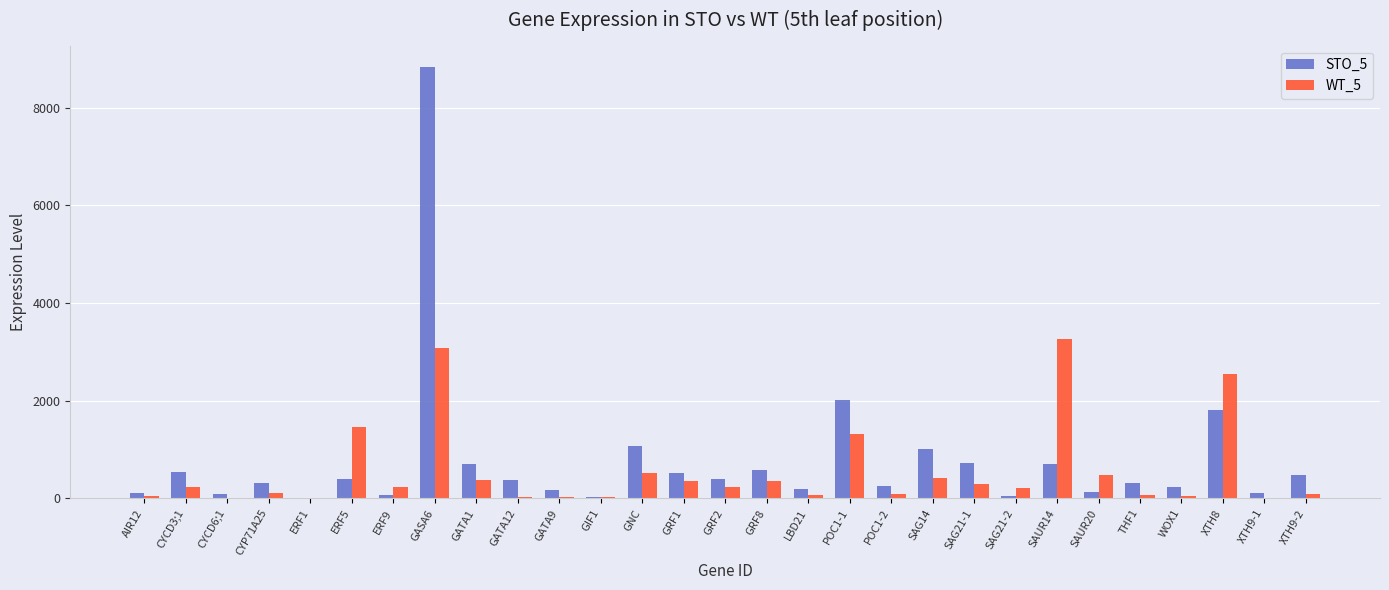

At which category does the chart reach its peak across all series?

GASA6